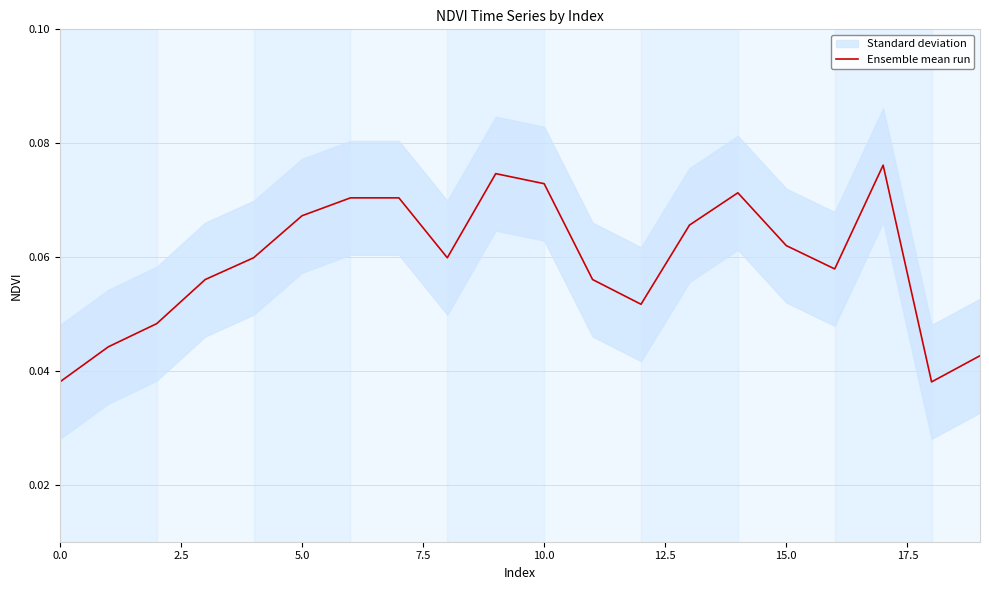

How many points are higher than both their immediate neighbors (excluding endpoints)?

3